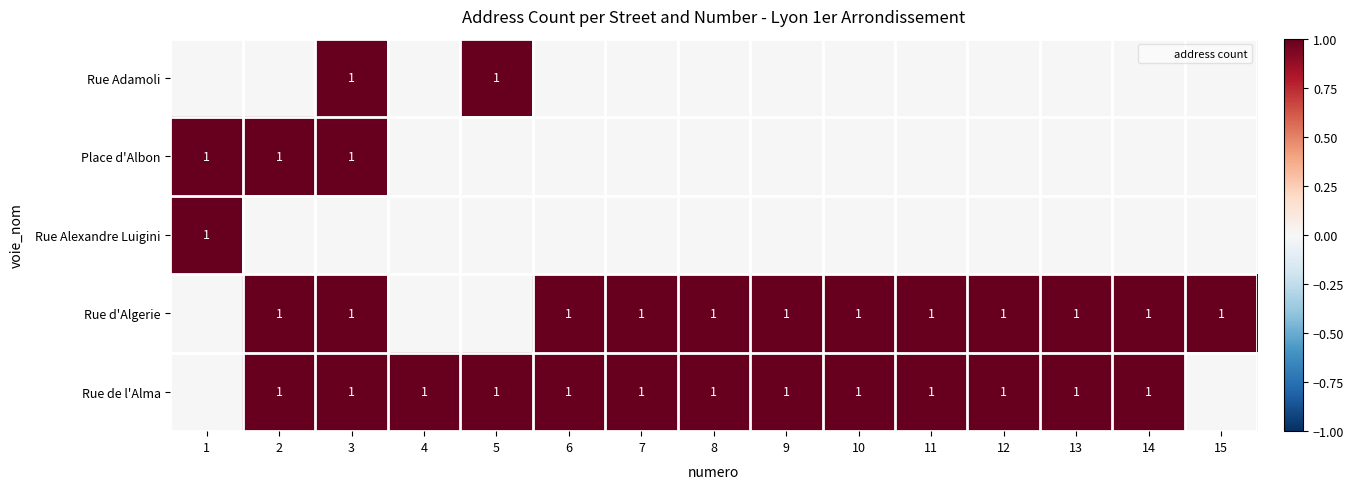

At which category is the sum across all series the highest?

3